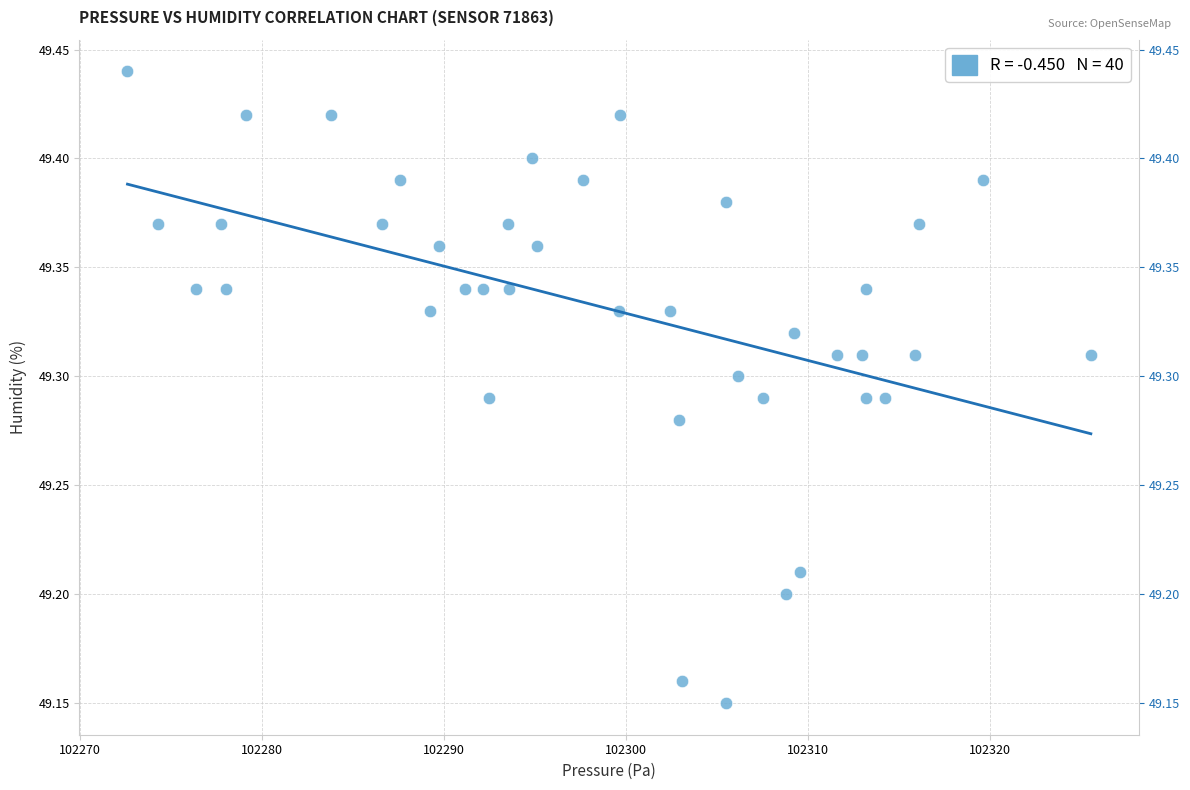

What is the range of X values (max minus min)?

52.9